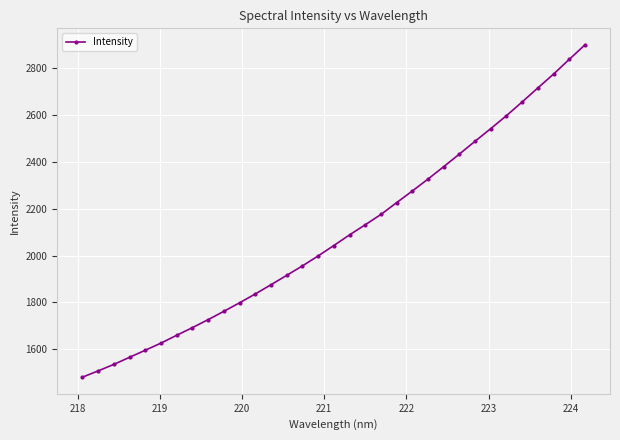

What is the greatest value displayed?

2900.4